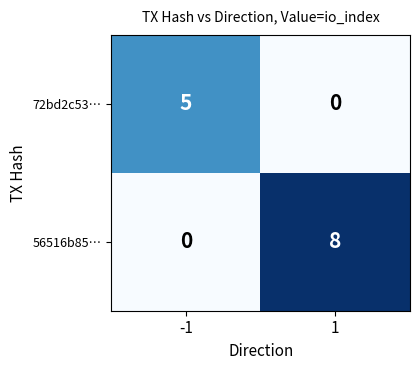

How many distinct data groups are displayed?

2